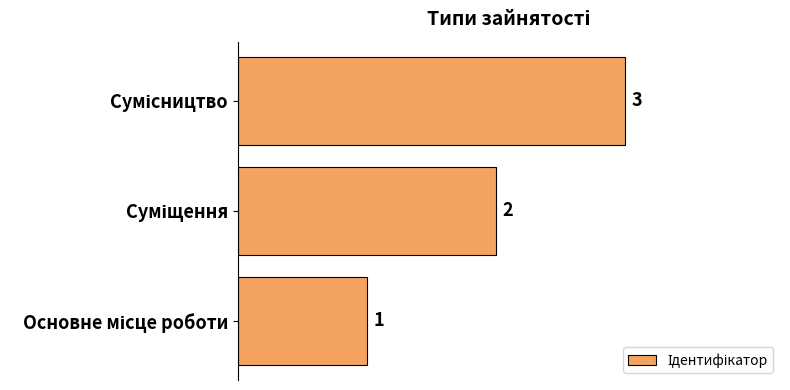

What is the sum of all values?

6